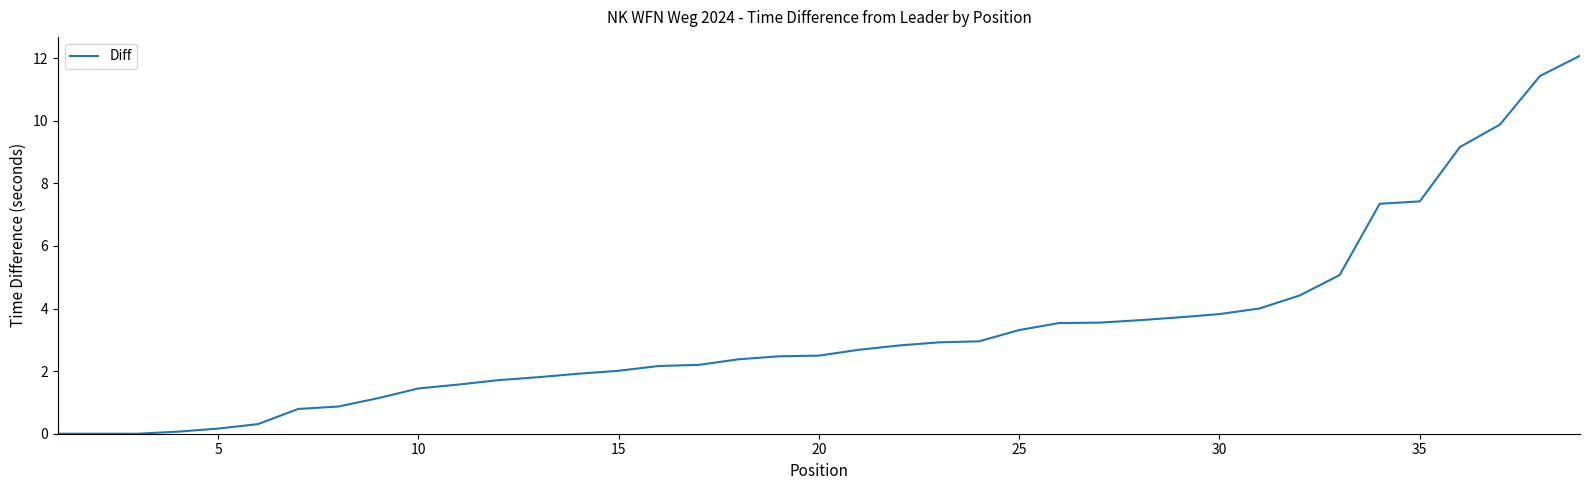

What is the difference between the maximum and minimum values?

12.1